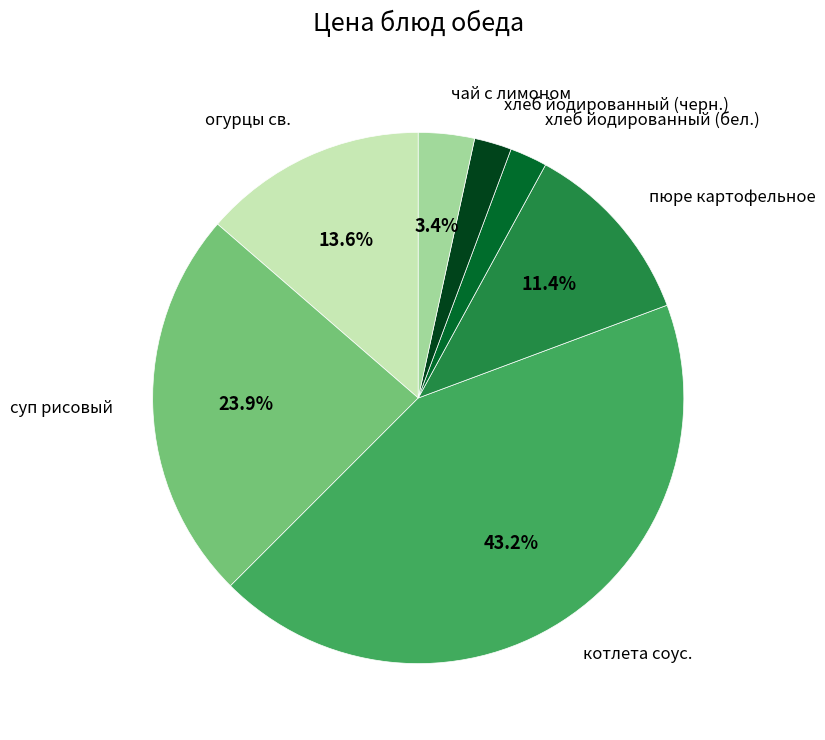

What portion of the pie excludes огурцы св.?

86.4%